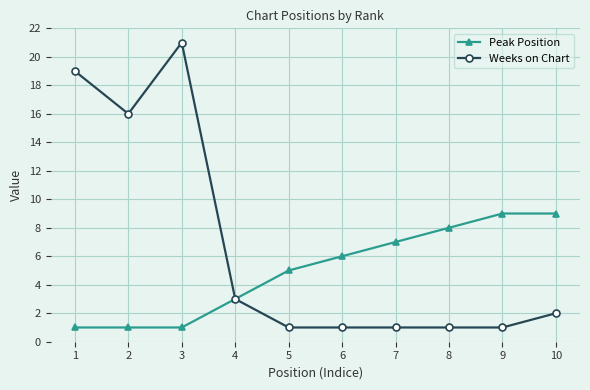

What is the greatest value displayed?

21